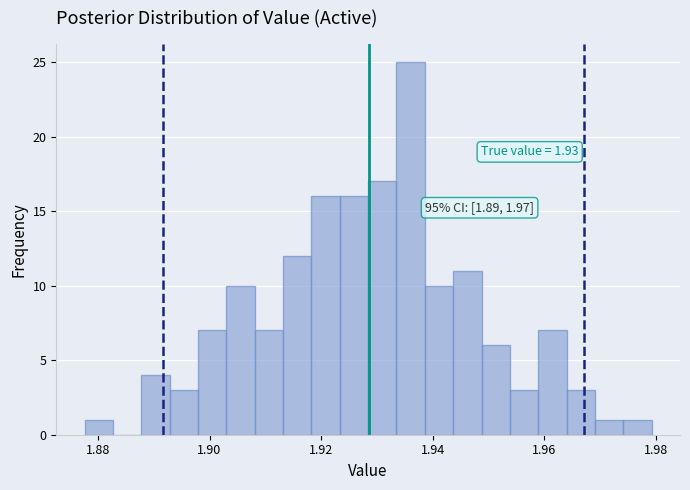

Read against the x-axis, roughly where is the centre of the tallest bar?

1.936